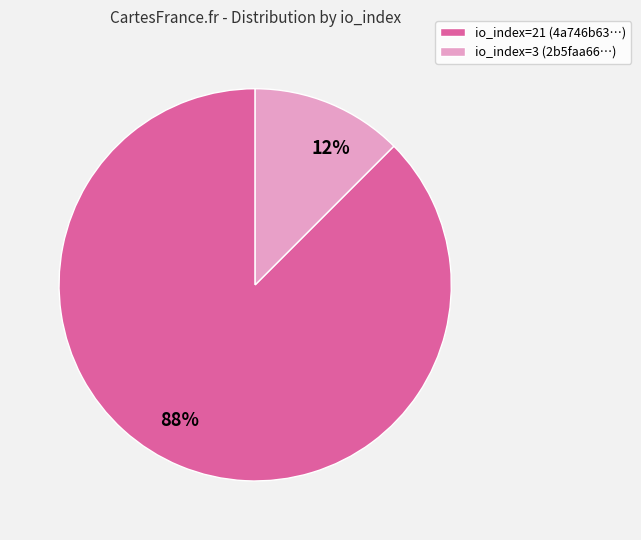

True or false: io_index=21 accounts for 88% of the total.

True